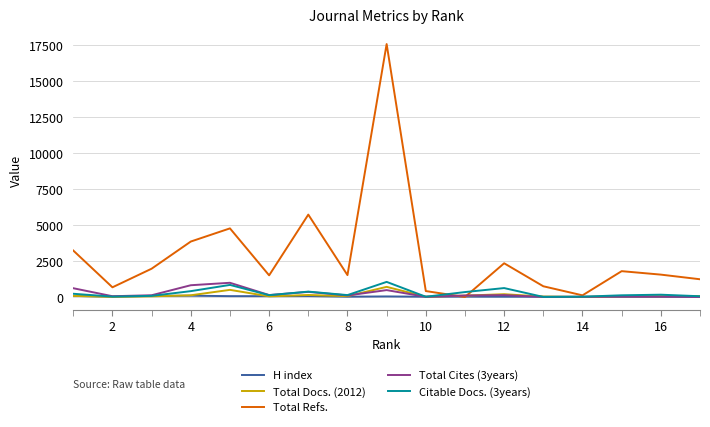

Which series has the largest range (max minus min)?

Total Refs.